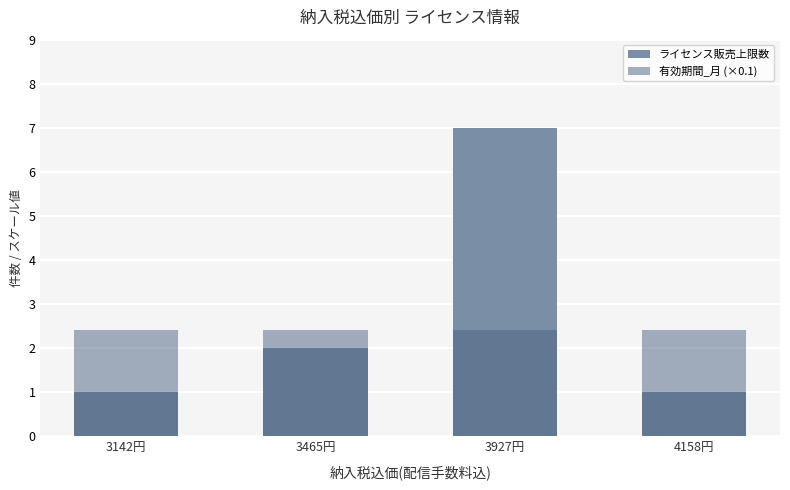

The value of 有効期間_月 (×0.1) at 3927円 is 3.9. True or false?

False